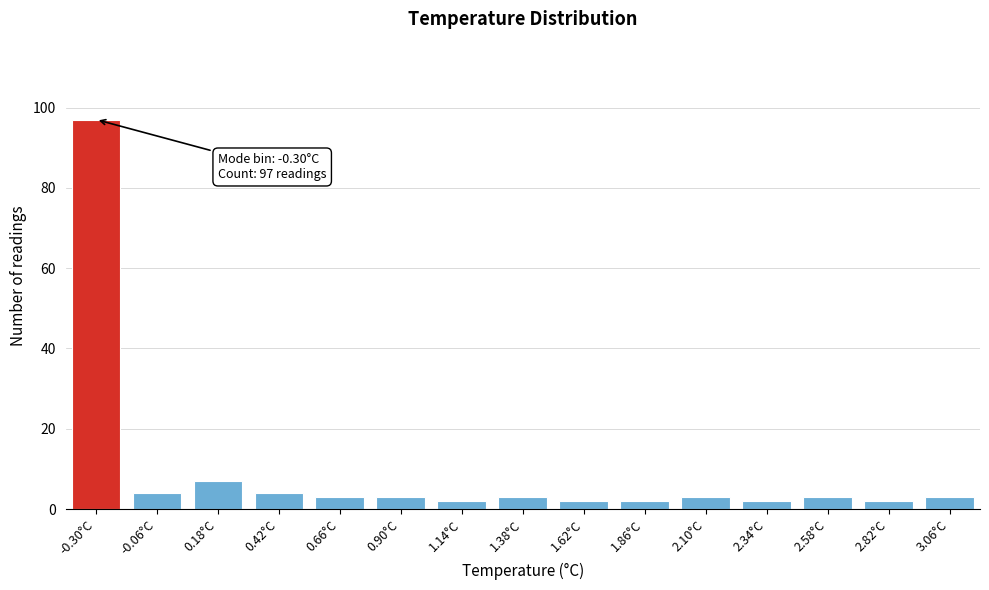

Reading left to right, extract all data points from this chart.

-0.30°C=97	-0.06°C=4	0.18°C=7	0.42°C=4	0.66°C=3	0.90°C=3	1.14°C=2	1.38°C=3	1.62°C=2	1.86°C=2	2.10°C=3	2.34°C=2	2.58°C=3	2.82°C=2	3.06°C=3